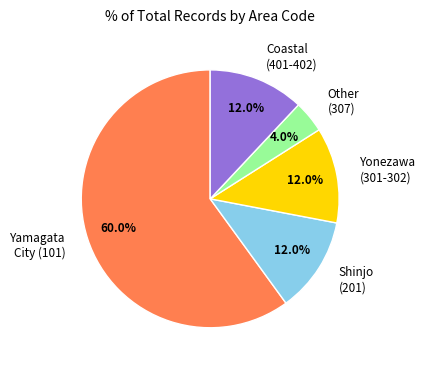

Approximately how many times larger is the value at Yamagata City (101) compared to Shinjo (201)?

5.0